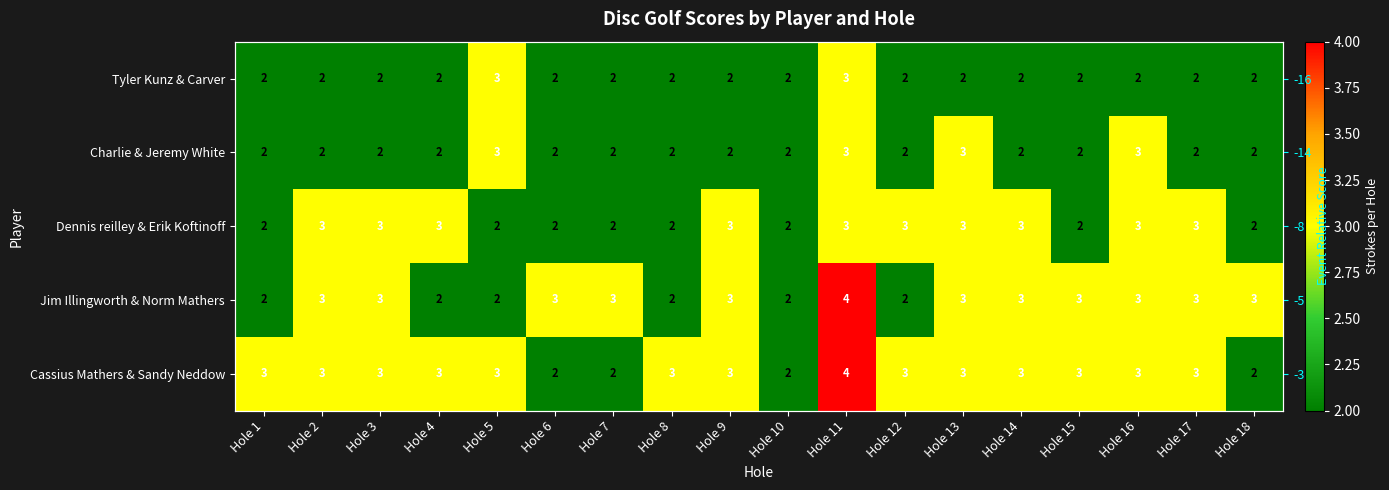

Count the Charlie & Jeremy White values in the range 2 to 3.

18